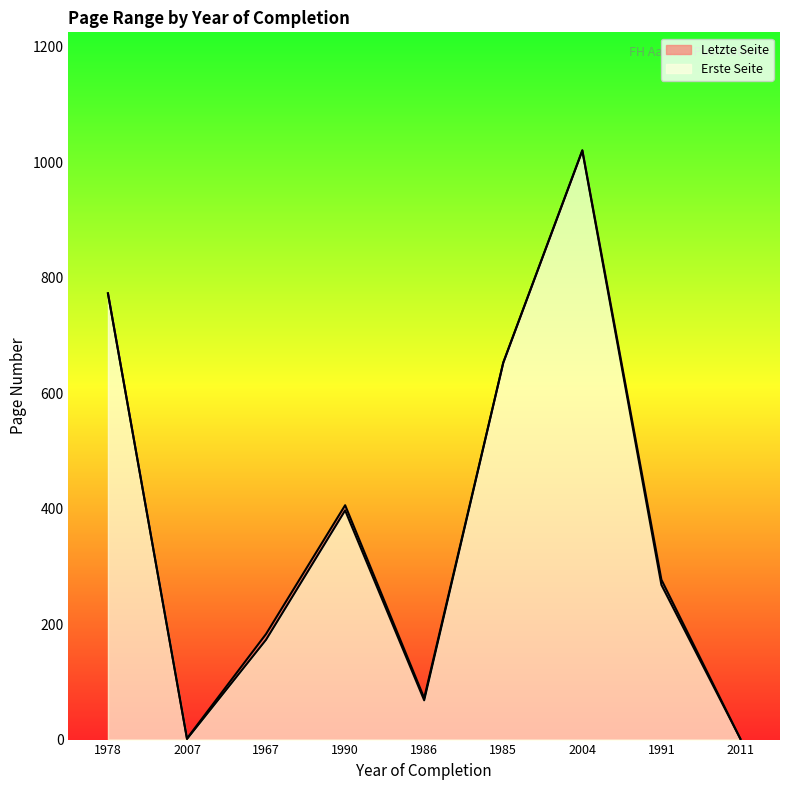

What is the total value across all series at 1978?

773